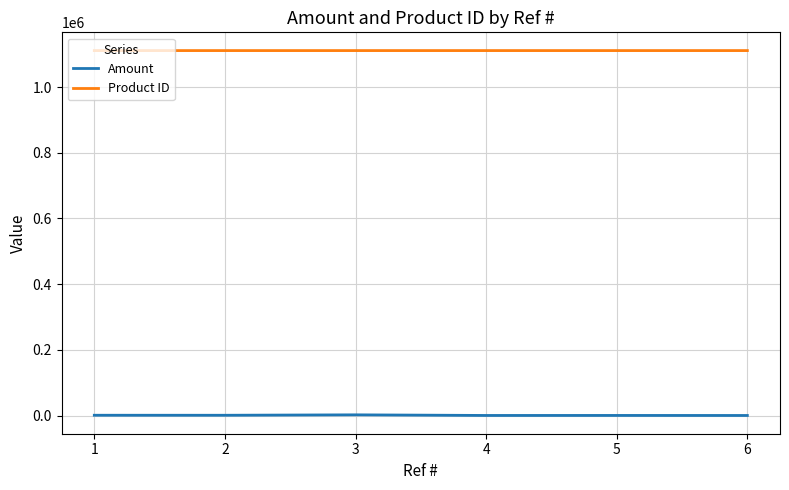

What are all the series names shown in the legend?

Amount, Product ID